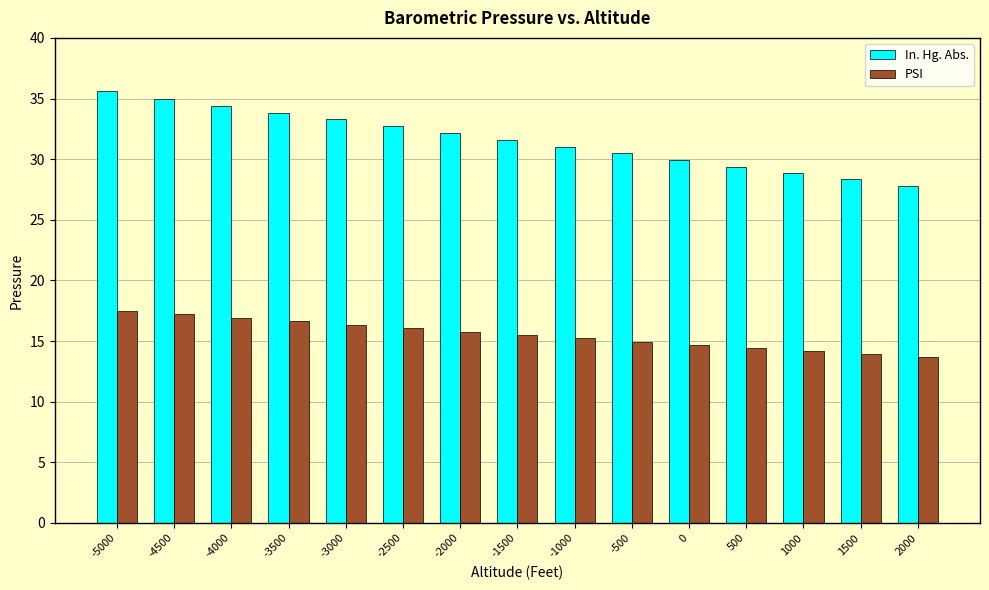

List the series in order of their overall mean, lowest first.

PSI, In. Hg. Abs.